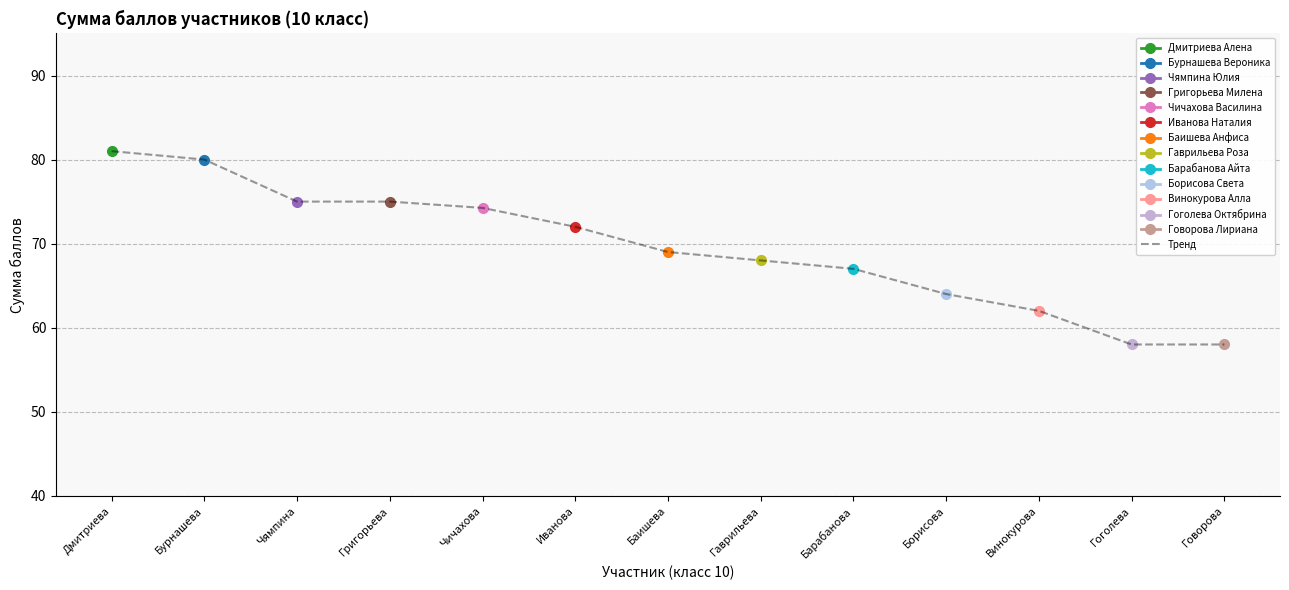

Where is the data nearest to the value 69?

Баишева